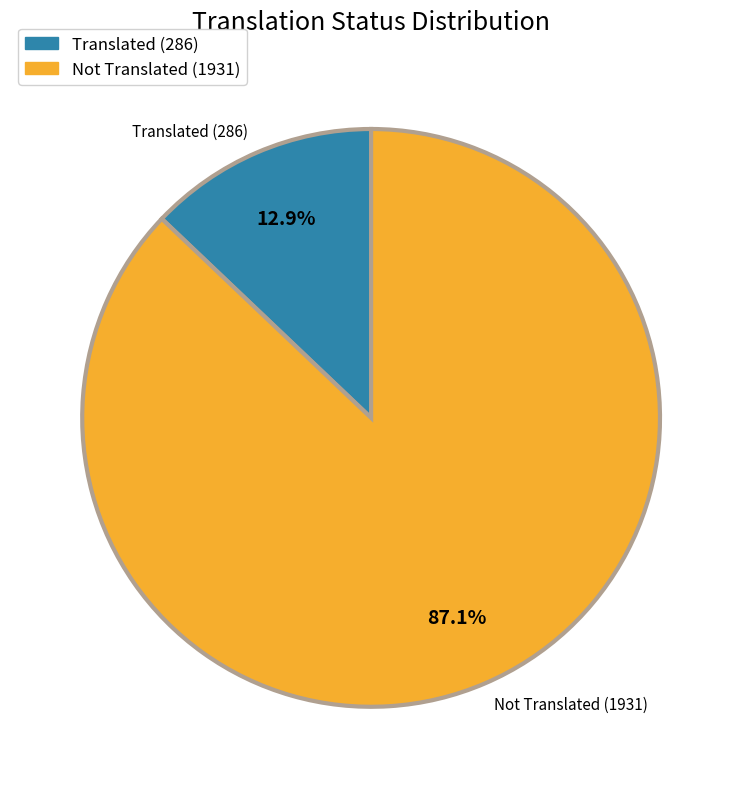

Rank the categories by value from lowest to highest.

Translated (286), Not Translated (1931)